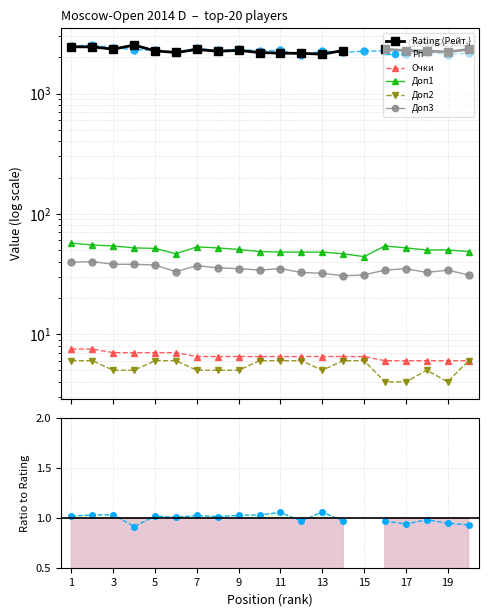

True or false: Доп2 has more than 0 interior local peaks.

True